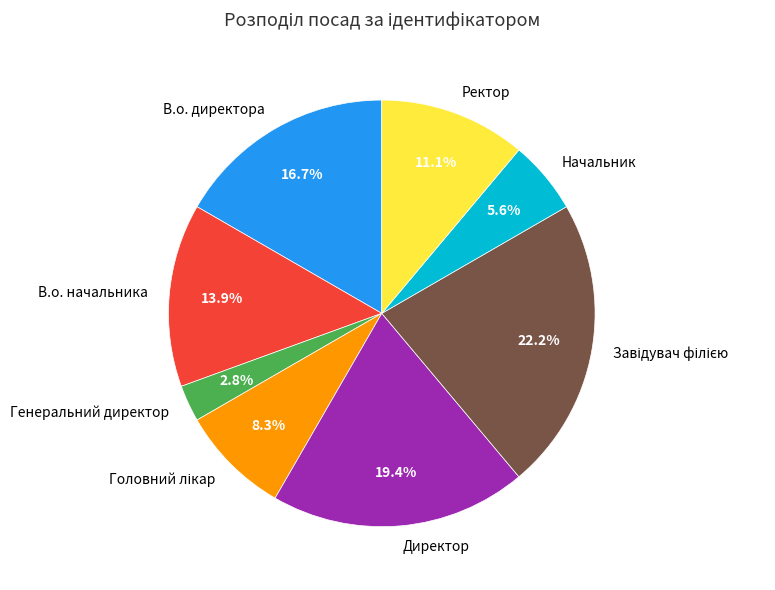

What is the smallest slice in the pie chart?

Генеральний директор